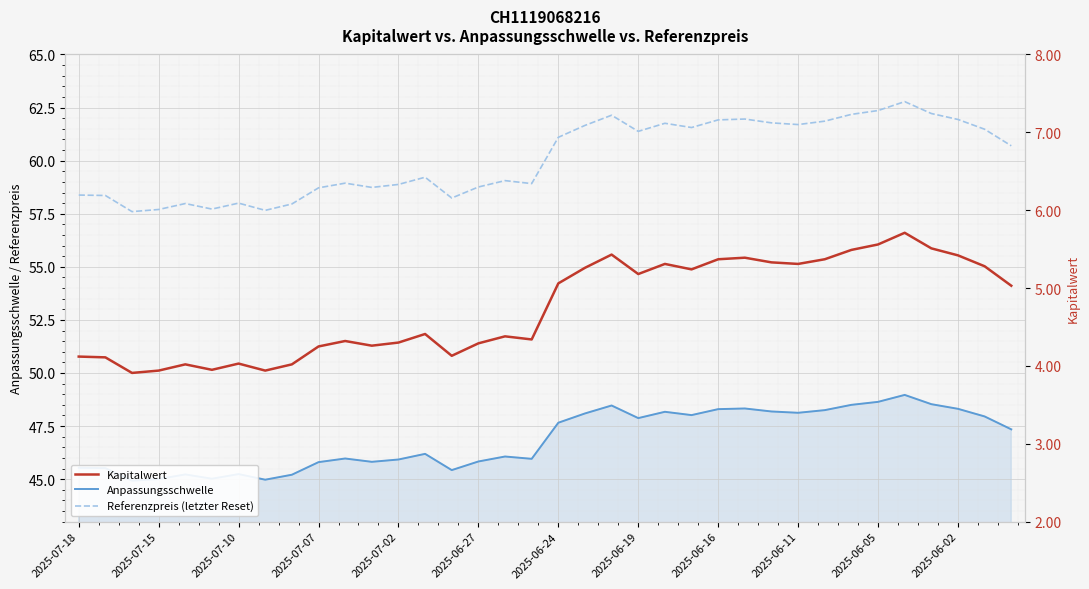

True or false: Referenzpreis (letzter Reset) and Kapitalwert cross at least once.

False